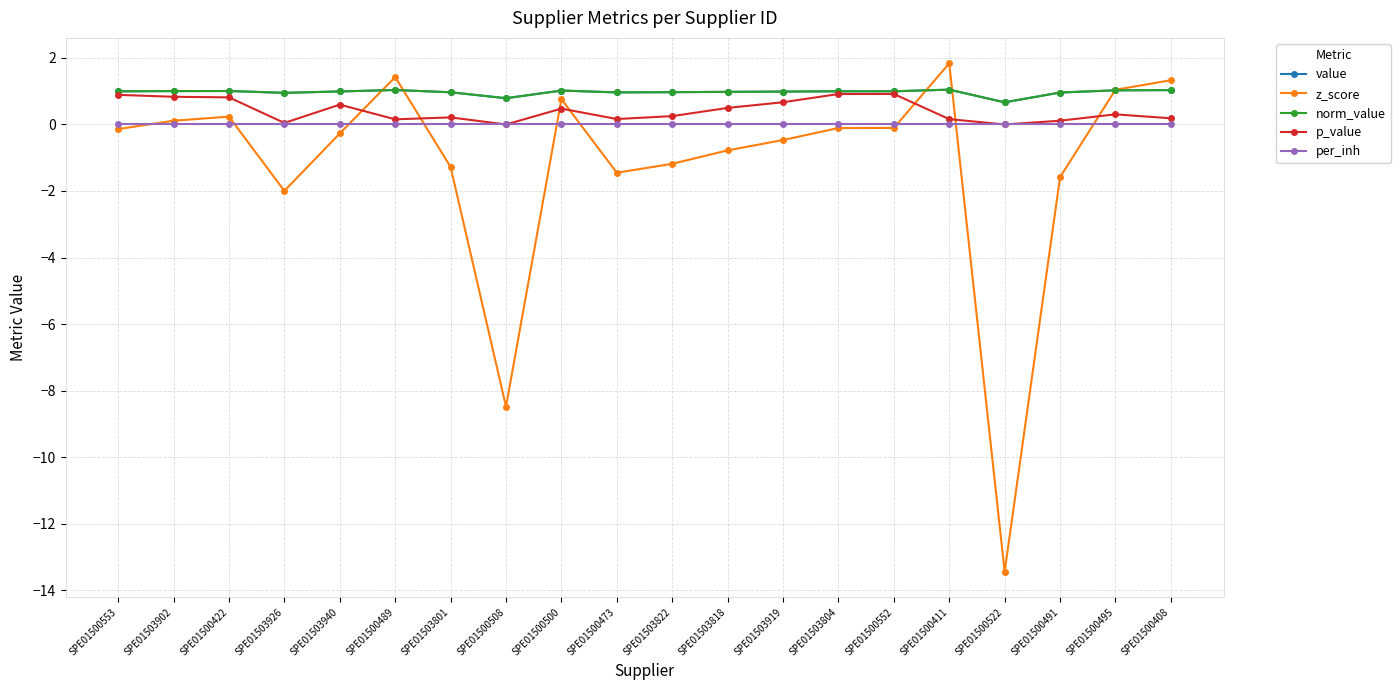

Between SPE01503926 and SPE01500522, which series saw the biggest shift?

z_score